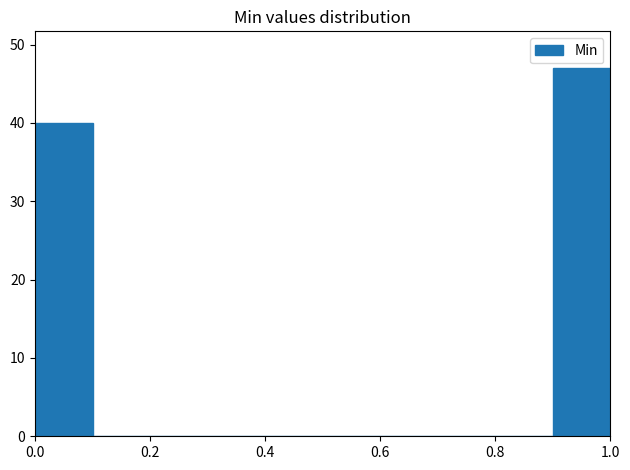

How tall is the bar that spans 0.9 to 1.0 on the x-axis? The values are not printed on the chart, so give them approximately, as read against the axis.

47